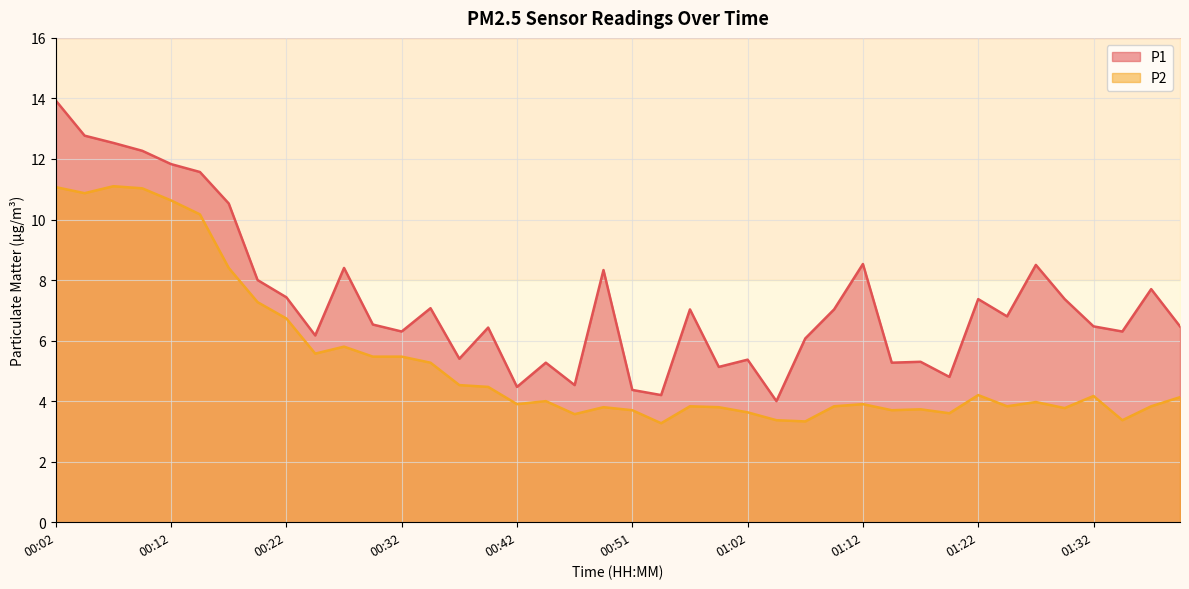

What is the sum of the P1 values at 01:02 and 01:39?

11.8